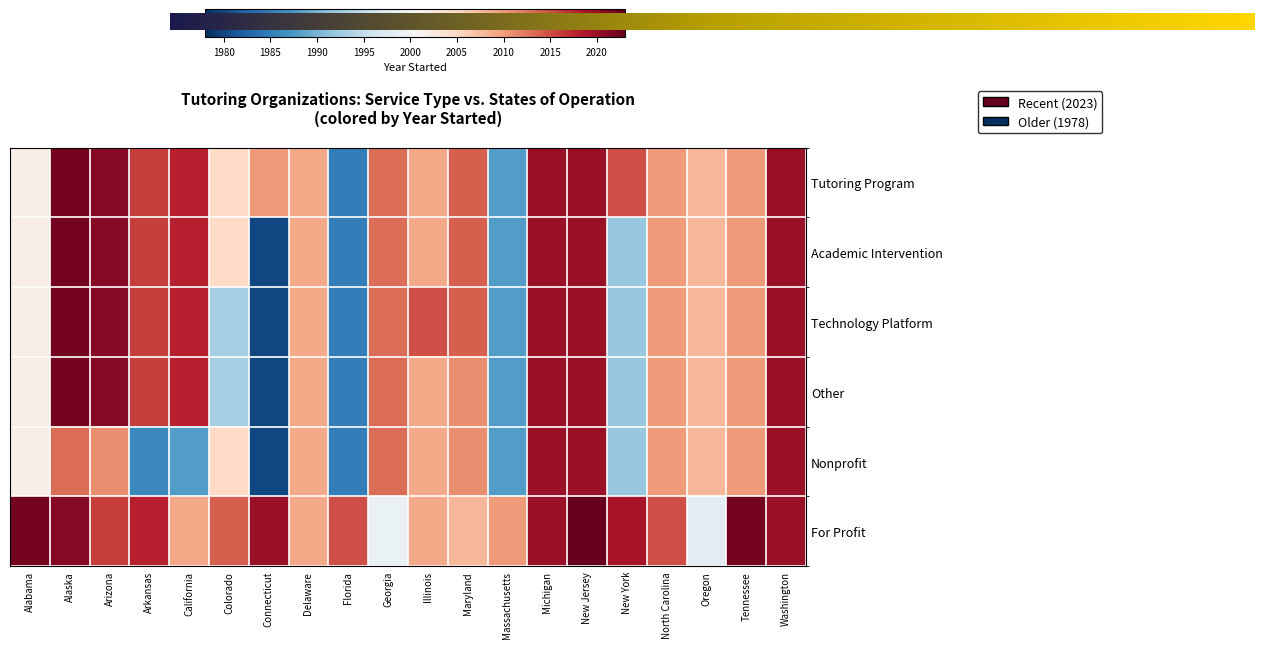

Rank the series by their maximum value, from highest to lowest.

For Profit, Tutoring Program, Academic Intervention, Technology Platform, Other, Nonprofit